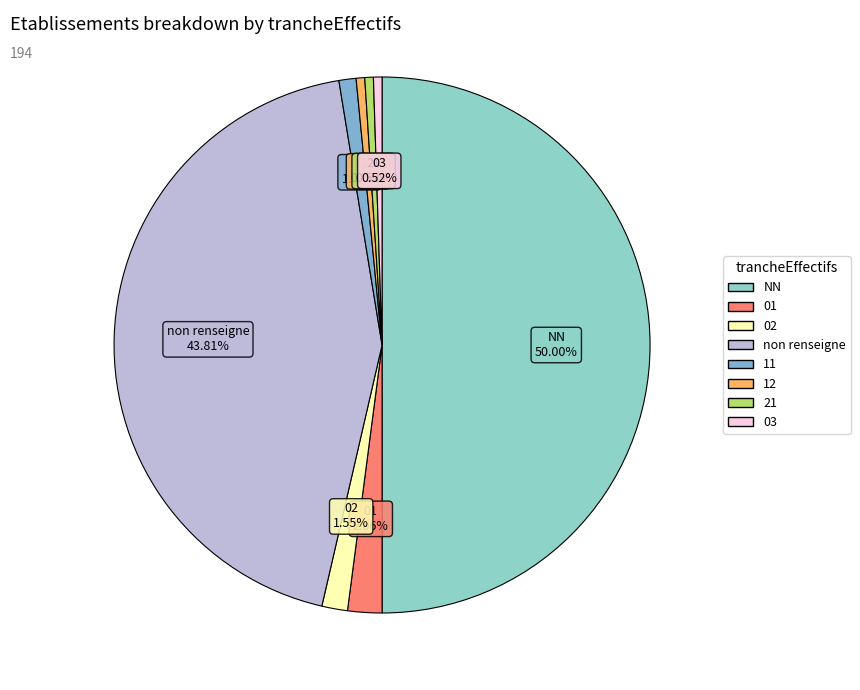

What is the largest slice in the pie chart?

NN